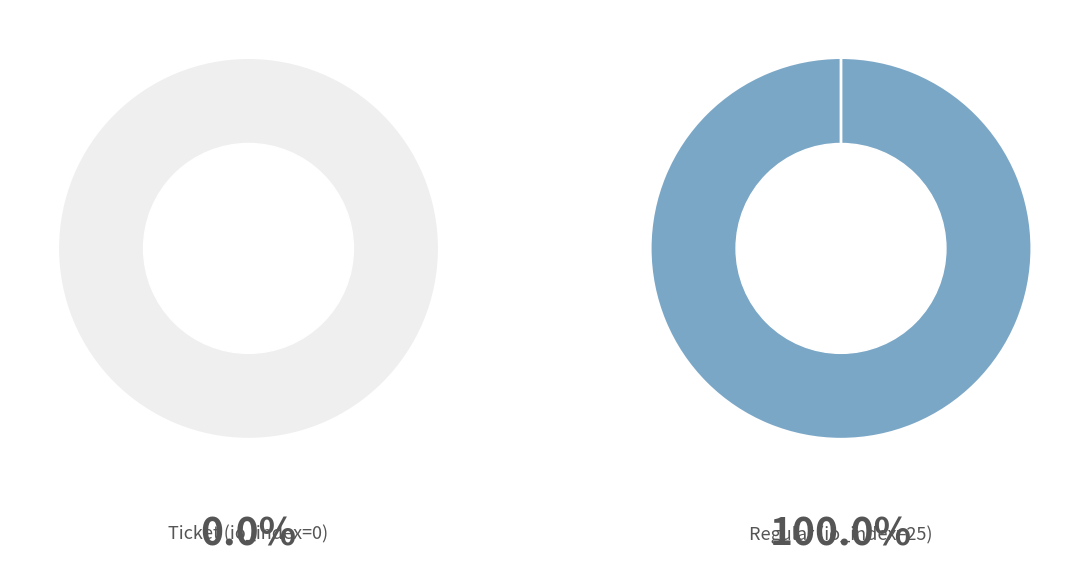

What is the change in value from values to 1?

+25